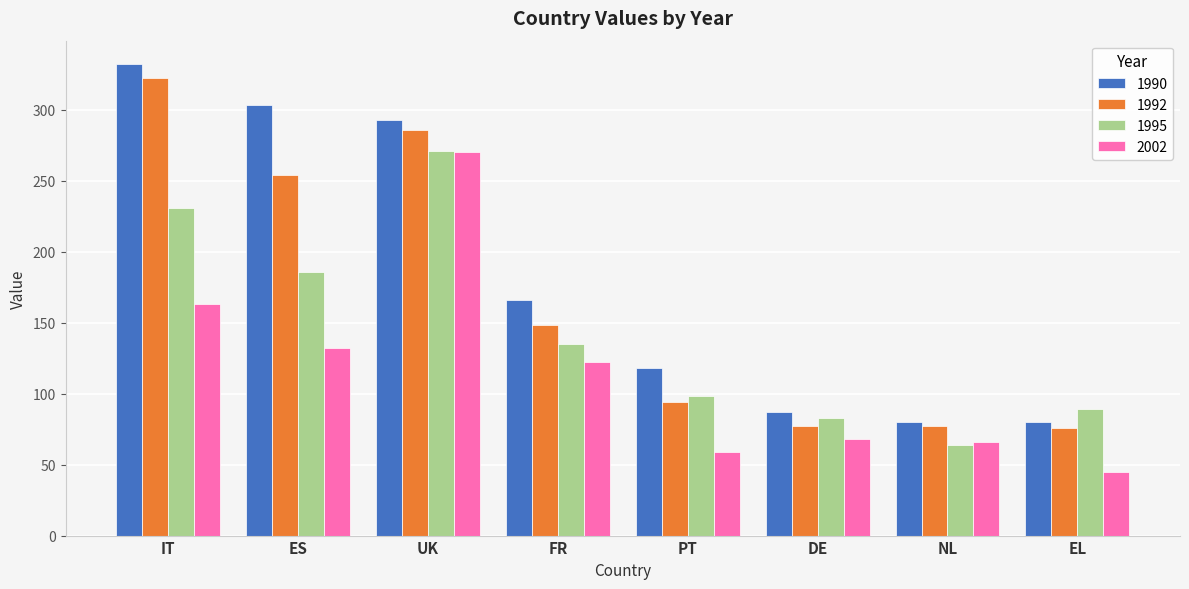

What position from the left is DE?

6